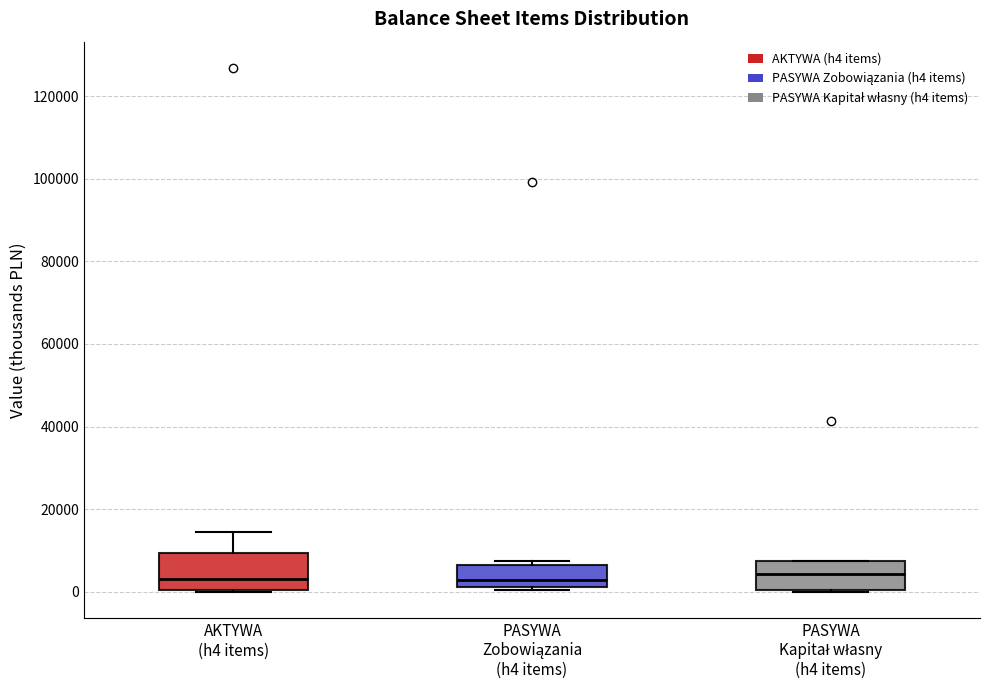

Which box is the tallest, from its lower edge to its upper edge?

AKTYWA (h4 items)